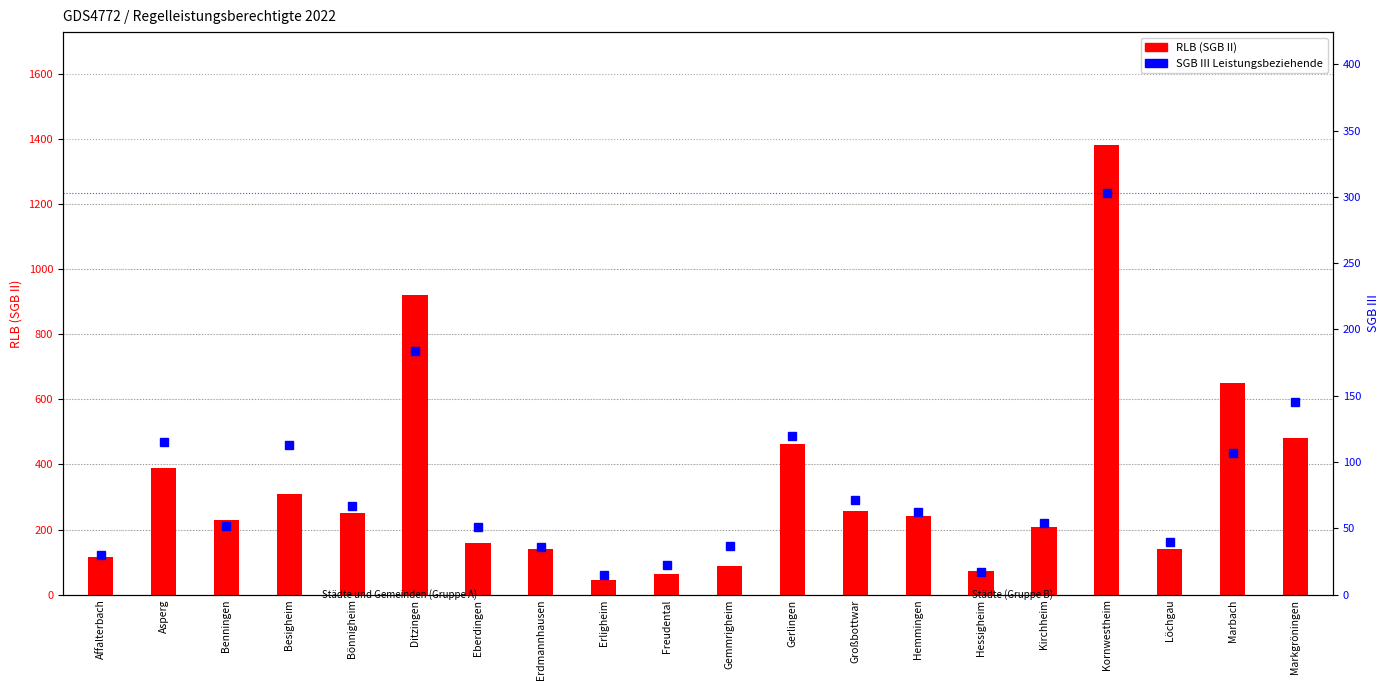

List the series in order of their overall mean, lowest first.

SGB III Leistungsbeziehende, RLB (SGB II)